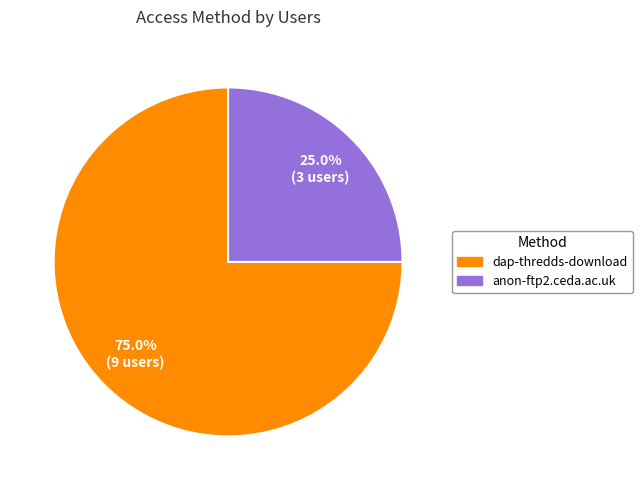

Does anon-ftp2.ceda.ac.uk account for over 50% of the chart?

No